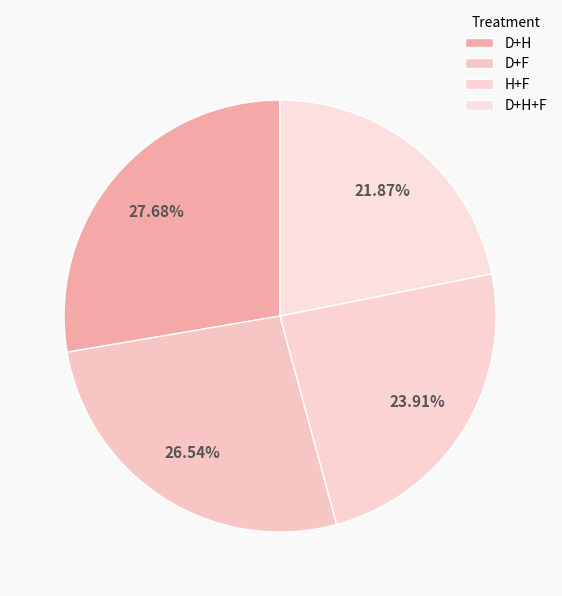

Does D+F account for over 50% of the chart?

No